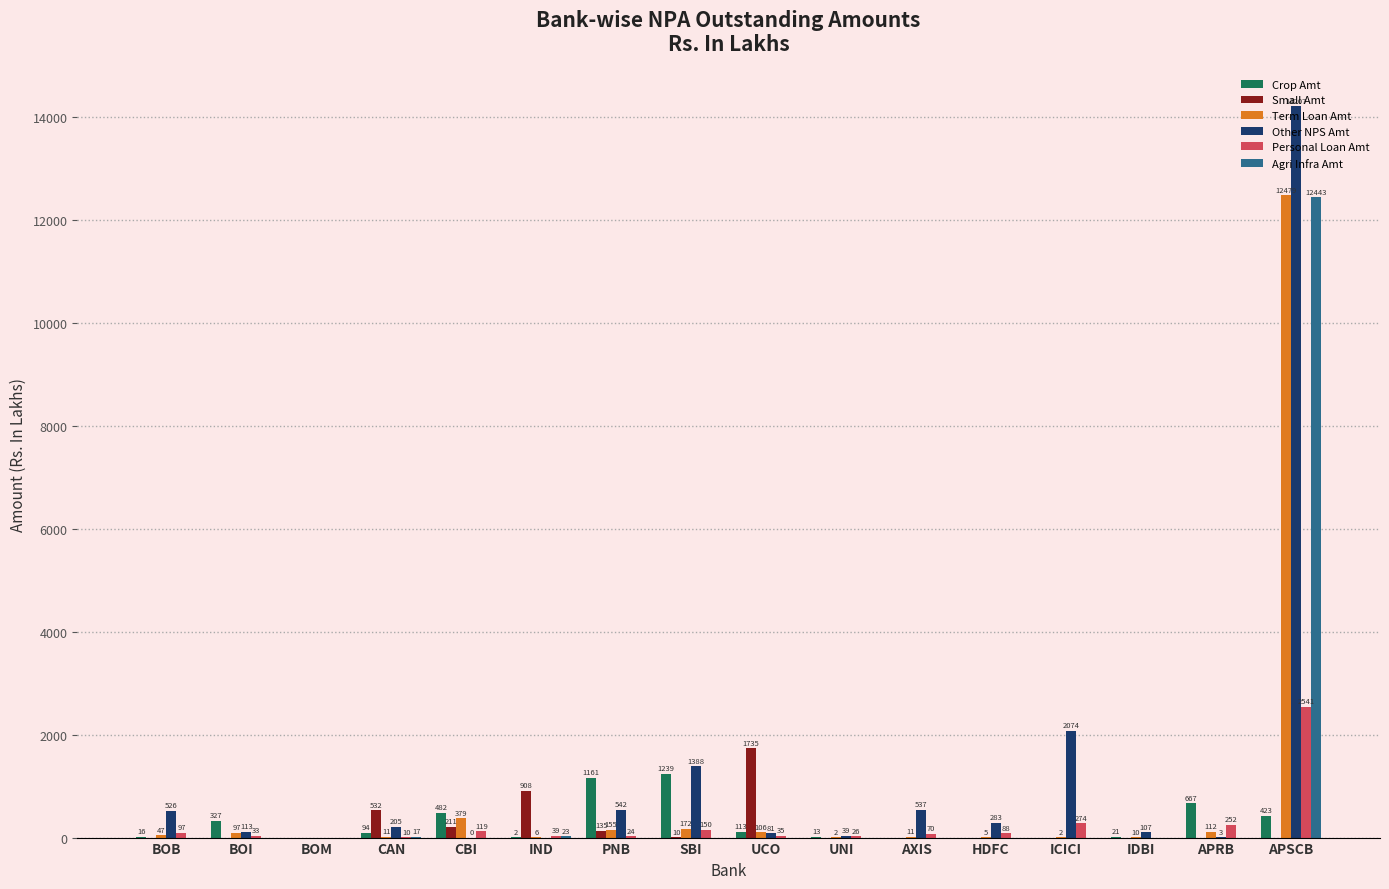

What is the highest value of the Term Loan Amt series?

12479.0